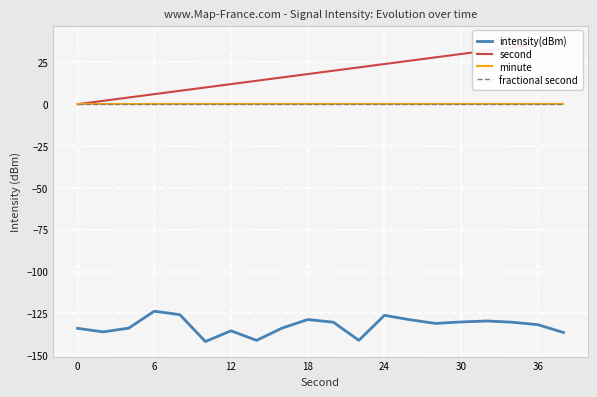

How many categories are shown in the chart?

20